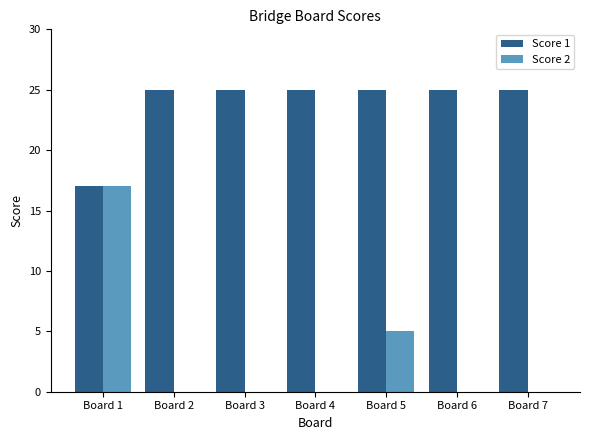

Is it true that Score 2 equals 0 at Board 6?

True